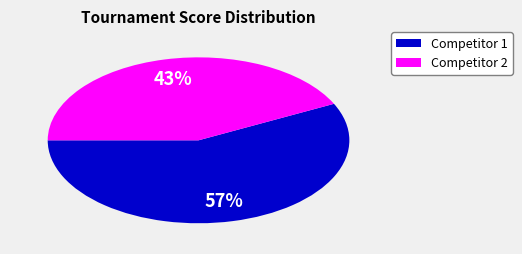

Is there a majority slice in this chart?

Yes